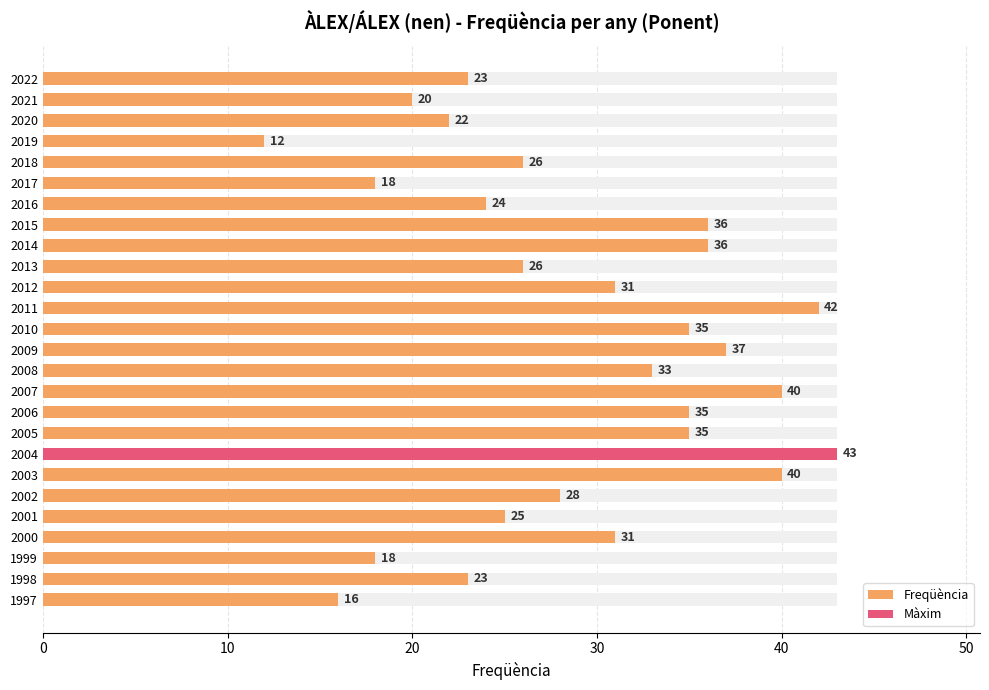

Reading left to right, what are all the values shown in this chart?

23	20	22	12	26	18	24	36	36	26	31	42	35	37	33	40	35	35	43	40	28	25	31	18	23	16